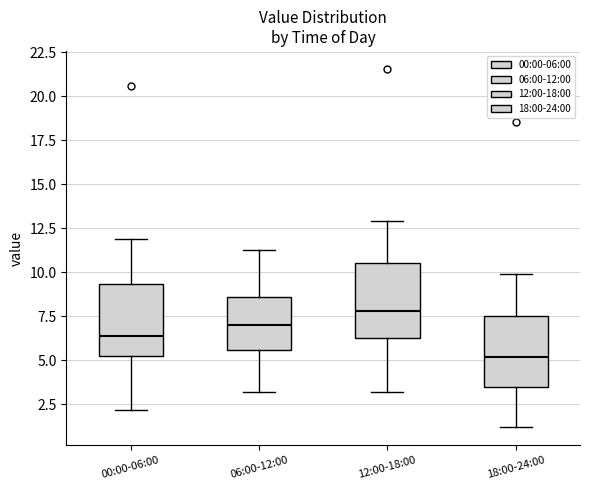

Reading left to right, transcribe this box plot: for each box, give where its median line is, the range the box spans, and where its two whiskers end, as read against the y-axis. The values are not printed on the chart, so give them approximately, as read against the axis.

00:00-06:00: median 6.5, box 5.5 to 9.5, whiskers 2.0 to 12.0
06:00-12:00: median 7.0, box 5.5 to 8.5, whiskers 3.0 to 11.5
12:00-18:00: median 8.0, box 6.5 to 10.5, whiskers 3.0 to 13.0
18:00-24:00: median 5.0, box 3.5 to 7.5, whiskers 1.0 to 10.0